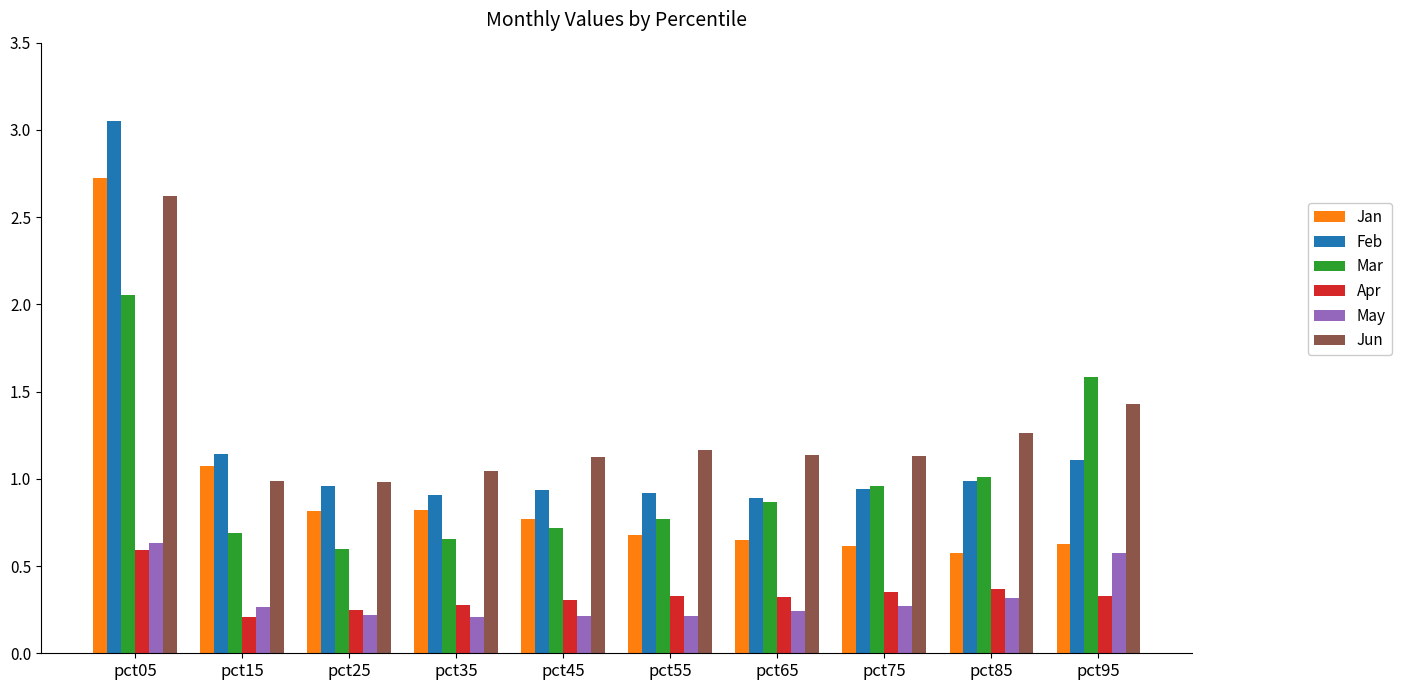

List the series in order of their peak value, highest first.

Feb, Jan, Jun, Mar, May, Apr